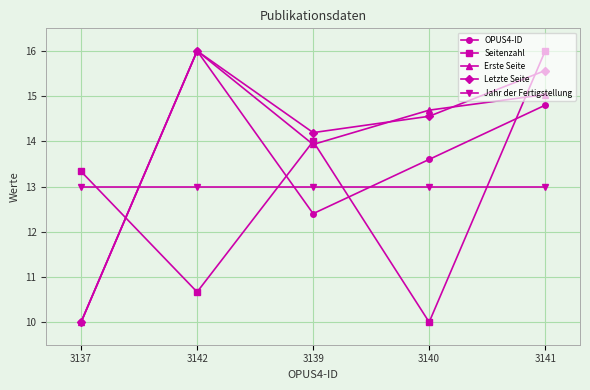

How many categories are shown in the chart?

5